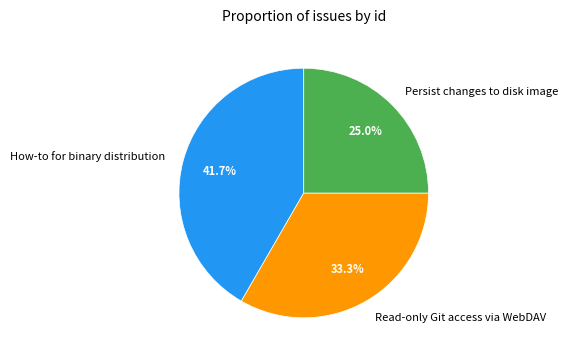

Is it true that Read-only Git access via WebDAV is 38% of the pie?

False